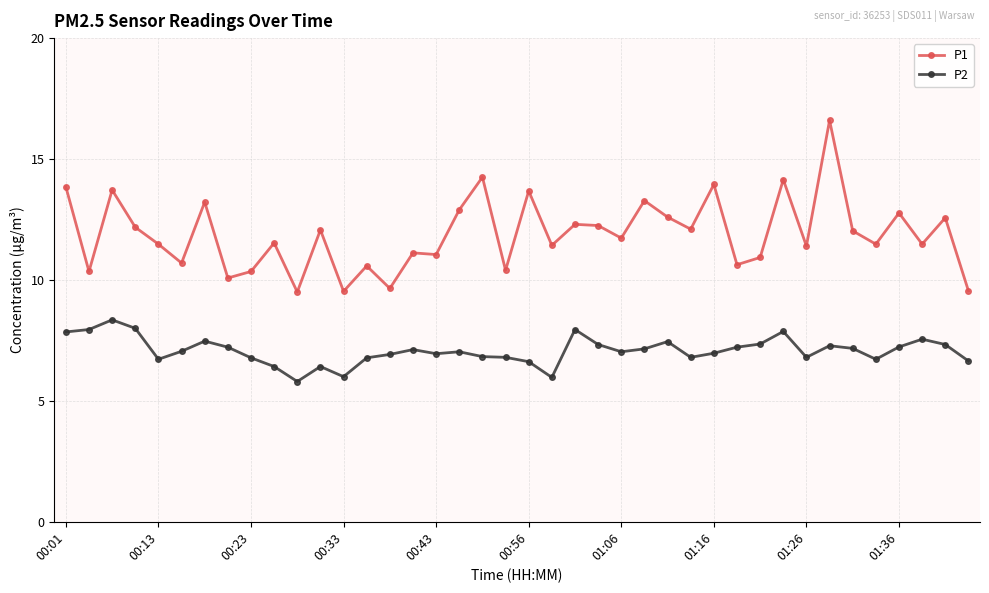

How many data points does each series have?

40